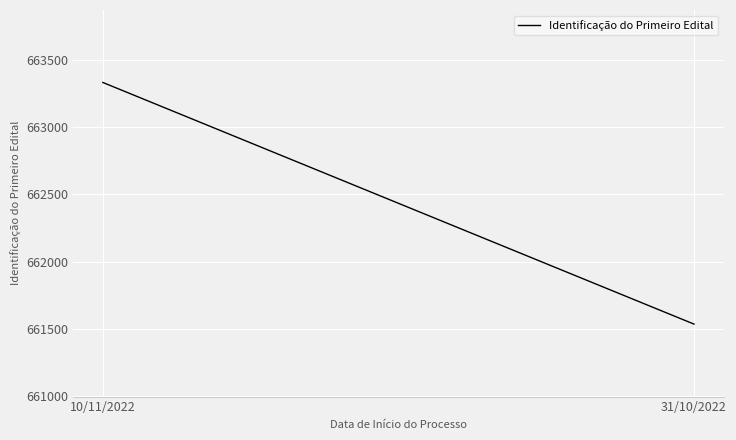

What position from the left is 10/11/2022?

1